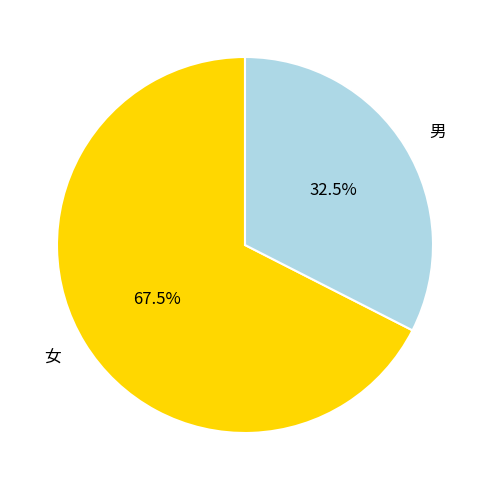

Which slice is the smallest?

男